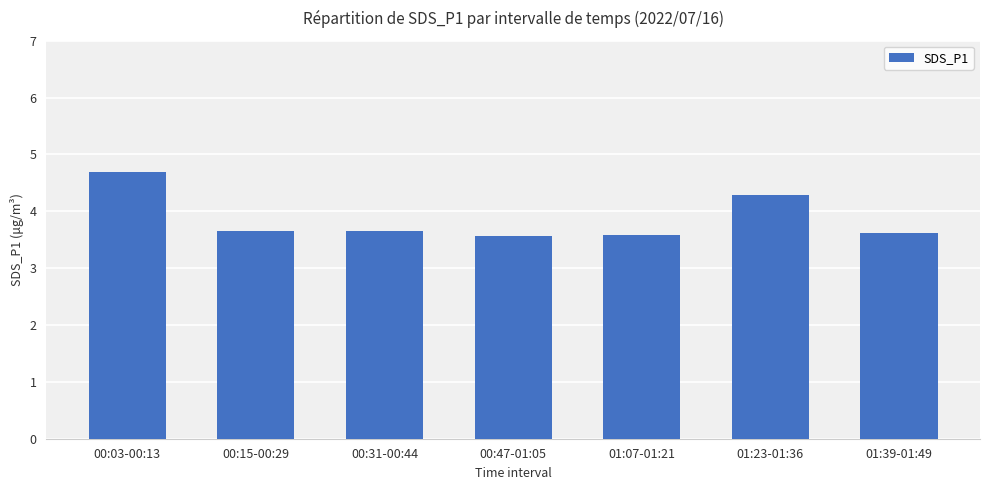

What is the smallest value displayed?

3.6